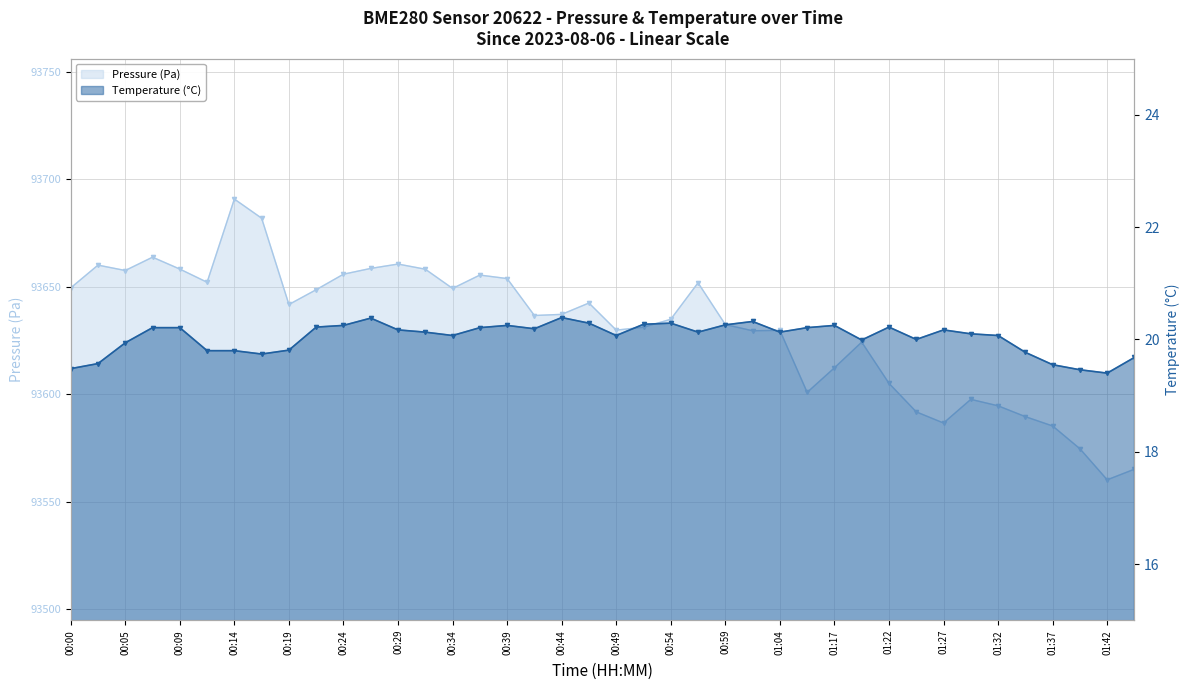

List the series in order of their peak value, lowest first.

Temperature (°C), Pressure (Pa)